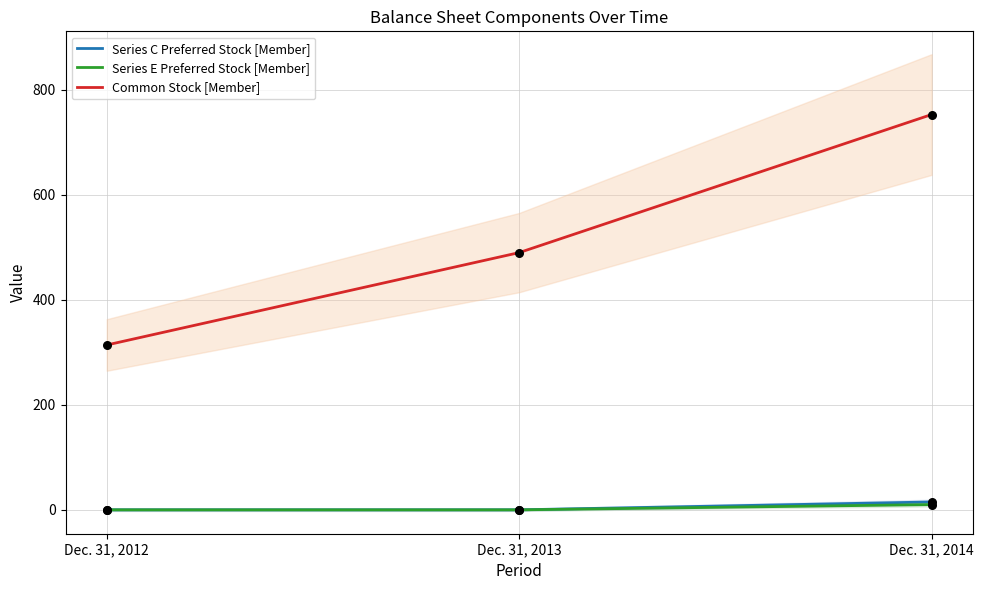

Which series contains the highest Y value?

Common Stock [Member]